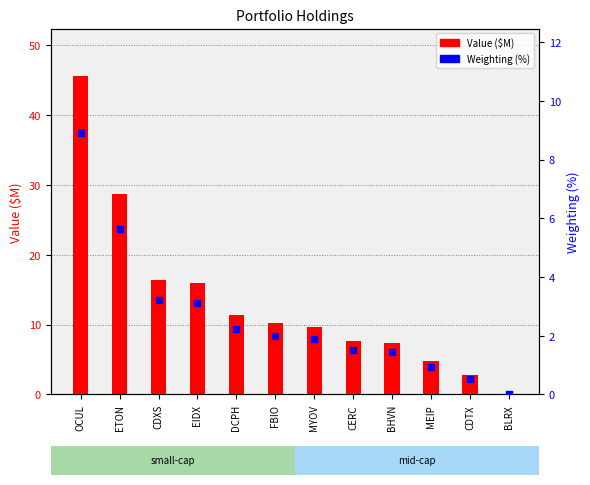

Which series has the largest total across all categories?

Value ($M)